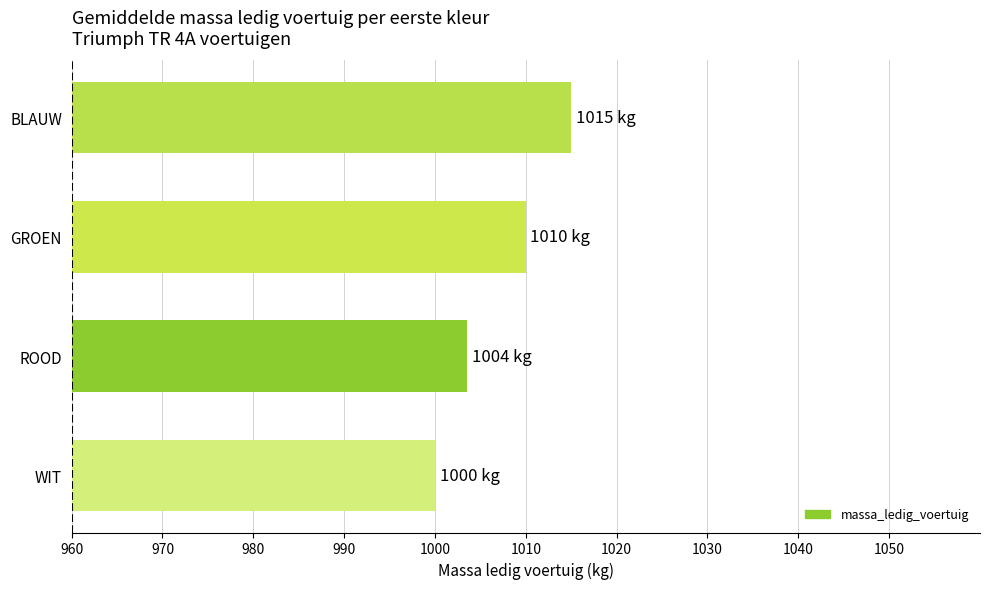

Which label corresponds to the largest value in the chart?

BLAUW